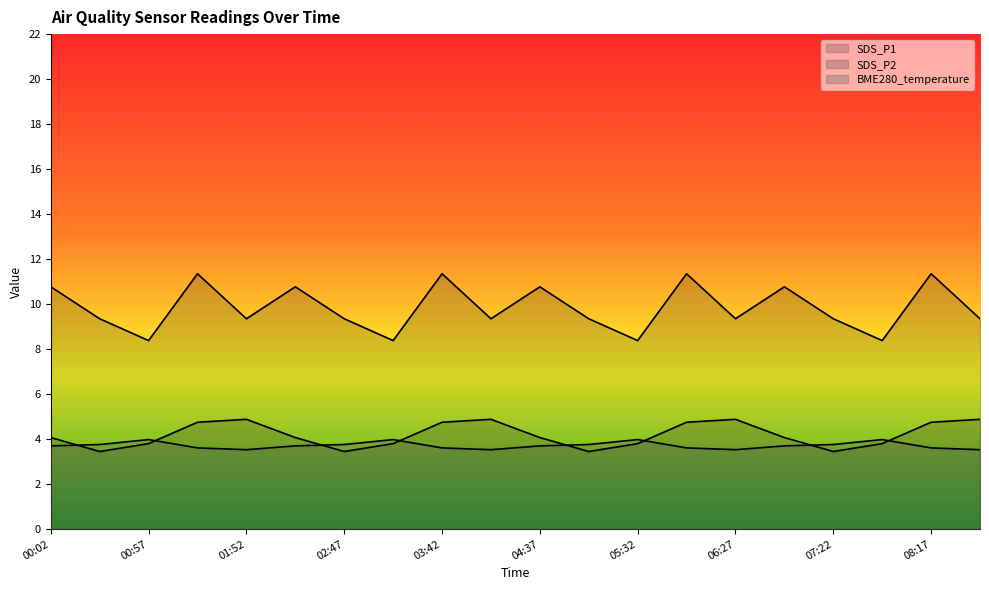

Where is BME280_temperature nearest to the value 3?

01:52